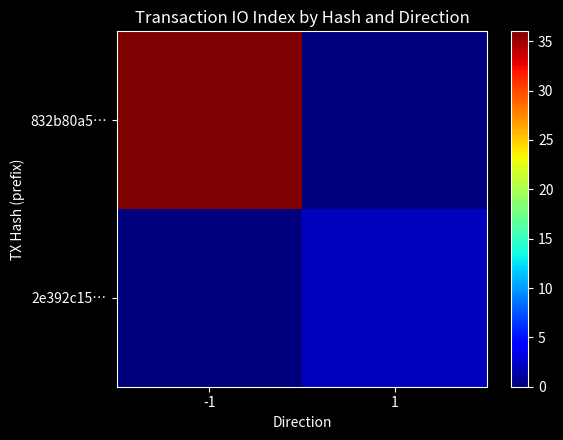

Rank the series at 1 from highest to lowest value.

2e392c15…, 832b80a5…